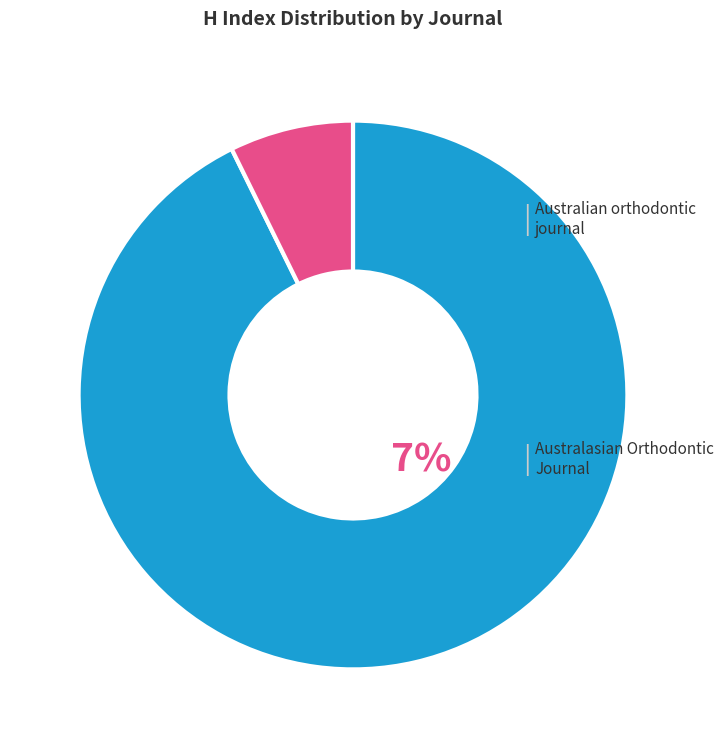

Is there any slice that represents more than half of the pie?

Yes